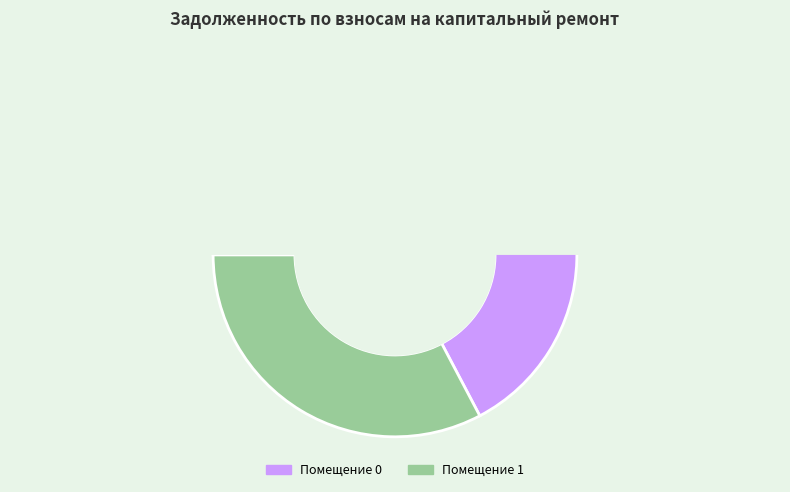

Does any single category account for the majority?

Yes